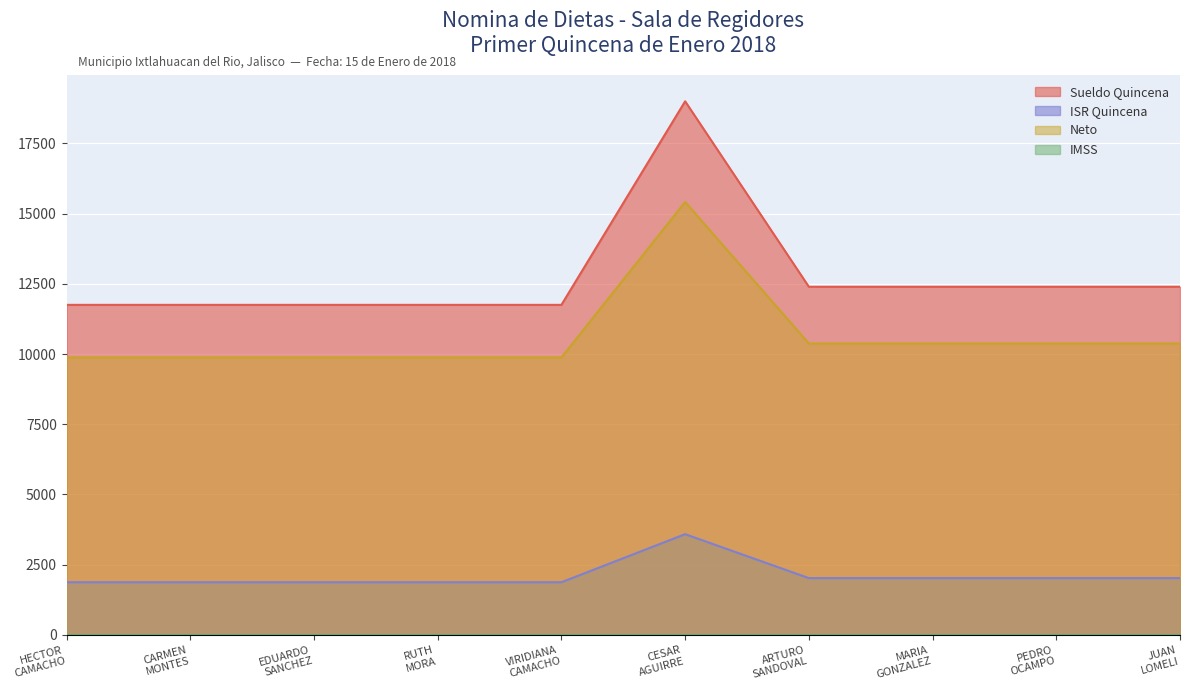

What is the difference between the maximum and minimum values in the ISR Quincena series?

1712.5